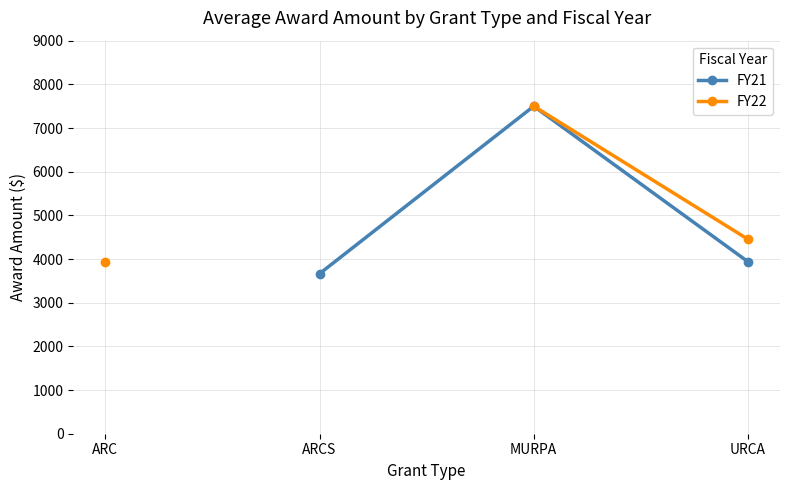

True or false: FY21 has more than 1 points higher than both neighbors.

False